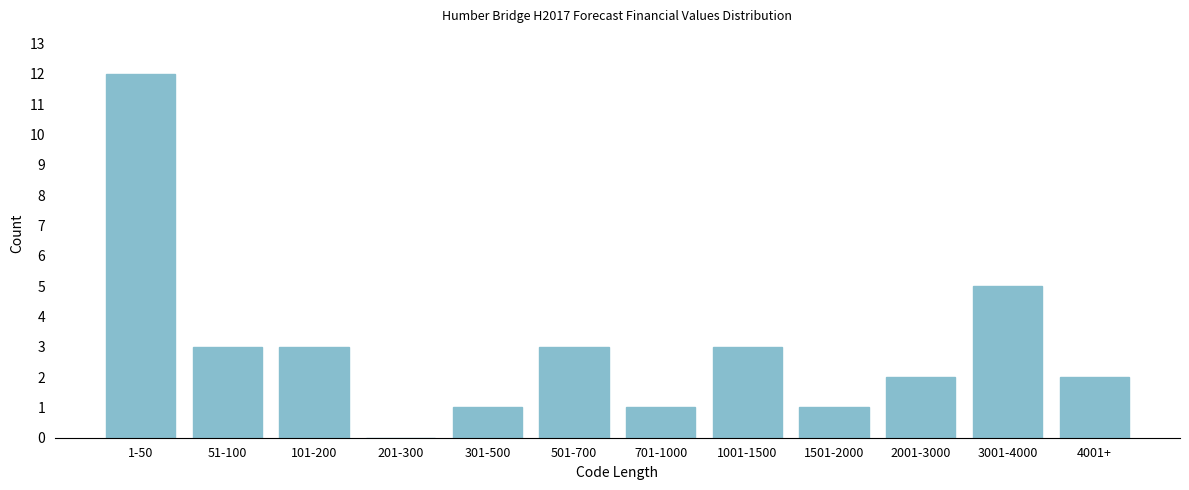

Reading left to right, extract all data points from this chart.

1-50=12	51-100=3	101-200=3	201-300=0	301-500=1	501-700=3	701-1000=1	1001-1500=3	1501-2000=1	2001-3000=2	3001-4000=5	4001+=2